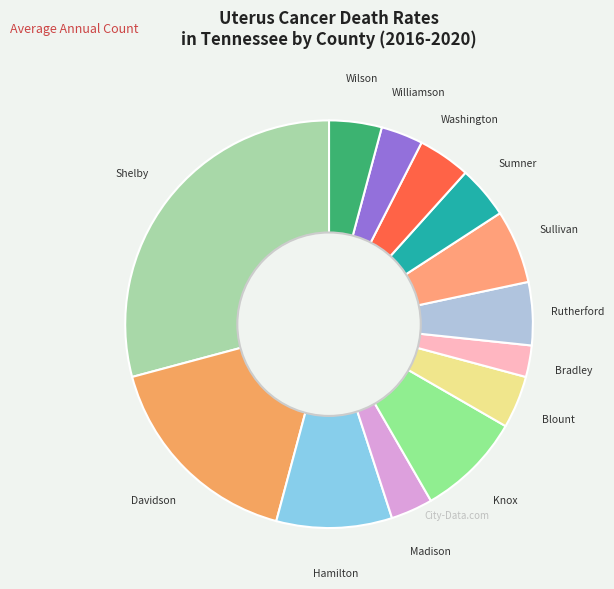

How many segments does this pie chart have?

13